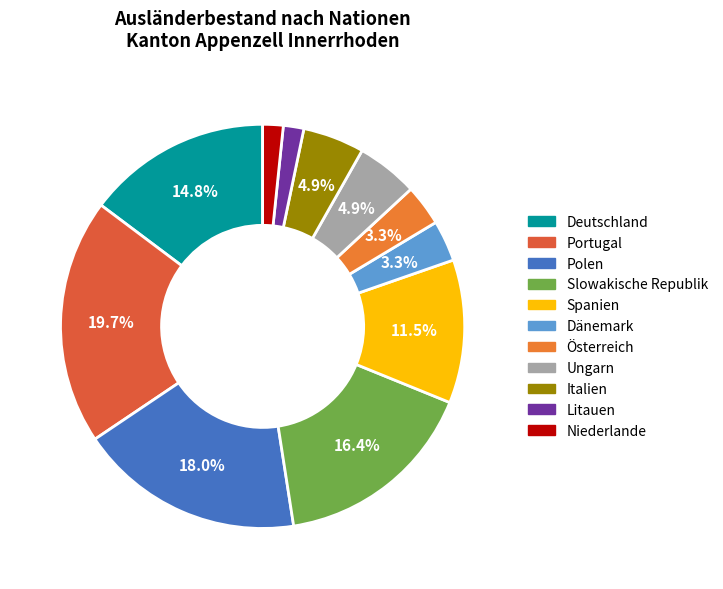

Is there a majority slice in this chart?

No